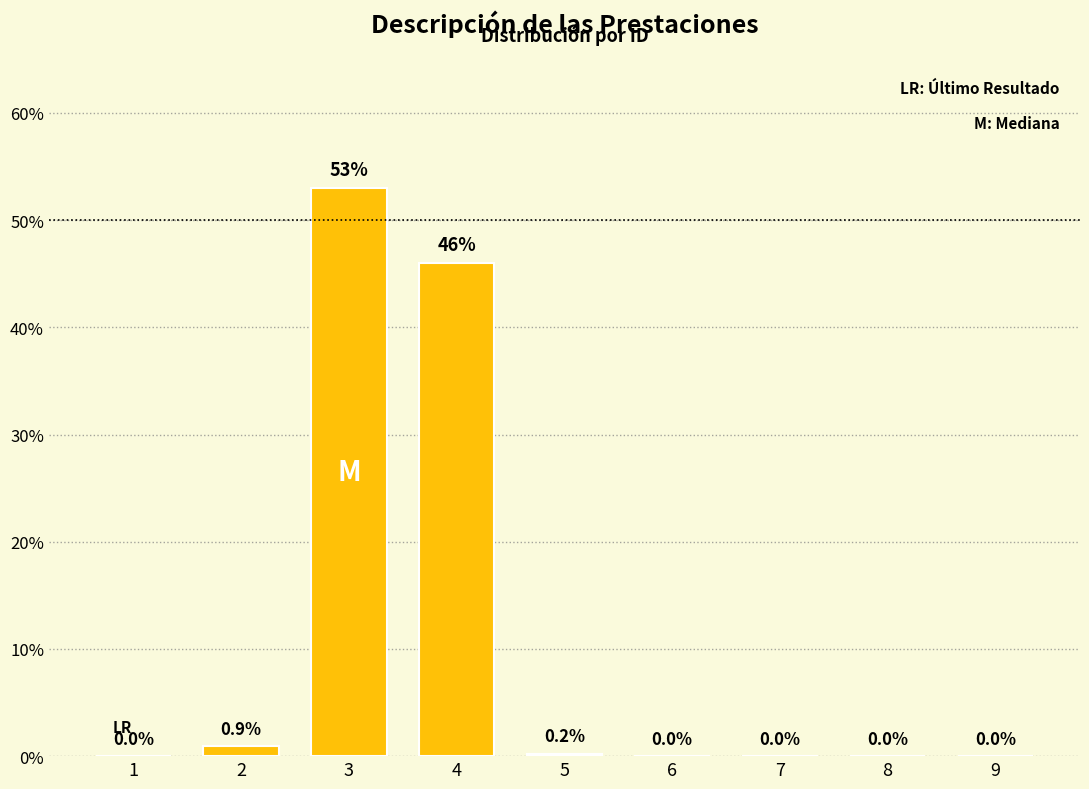

Are the bars horizontal?

No